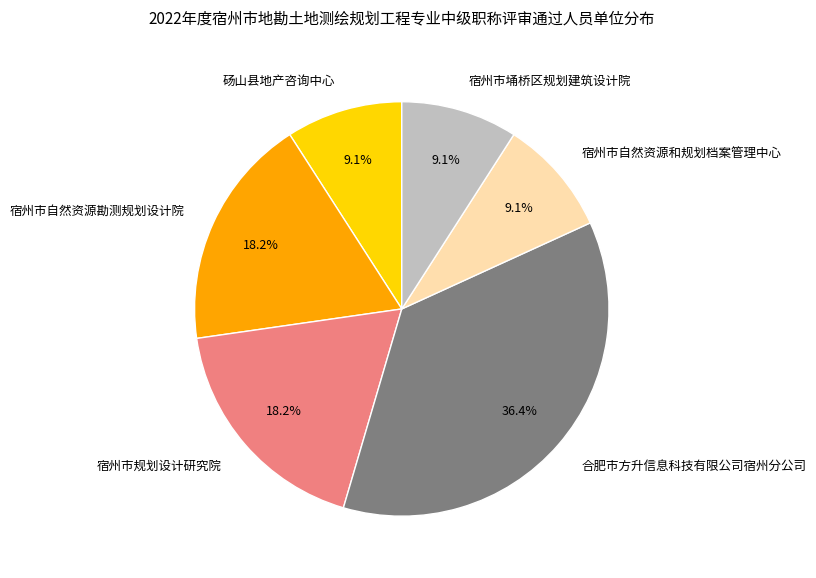

Which has a higher value, 宿州市自然资源勘测规划设计院 or 宿州市自然资源和规划档案管理中心?

宿州市自然资源勘测规划设计院